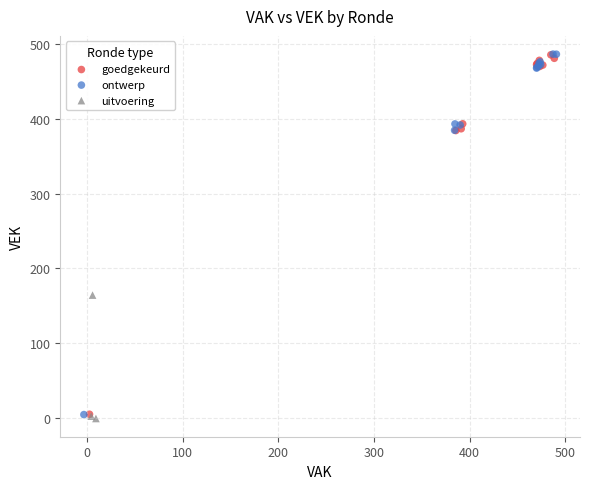

Which series has the largest Y range (max minus min)?

ontwerp